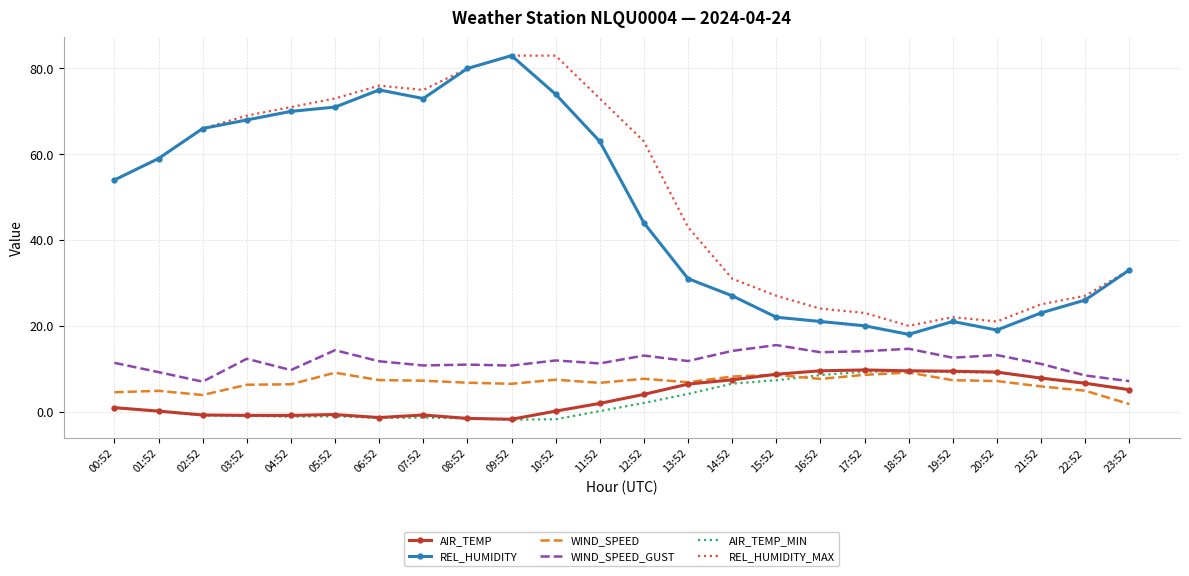

What is the total value across all series at 17:52?

84.6